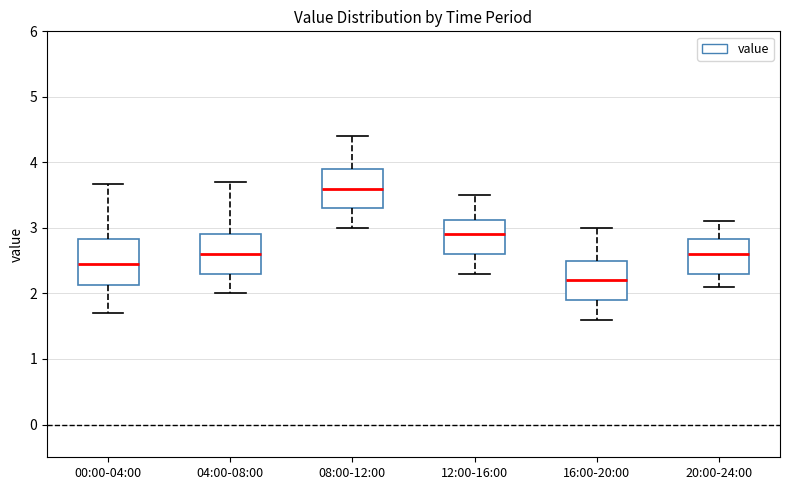

Which box is the tallest, from its lower edge to its upper edge?

00:00-04:00